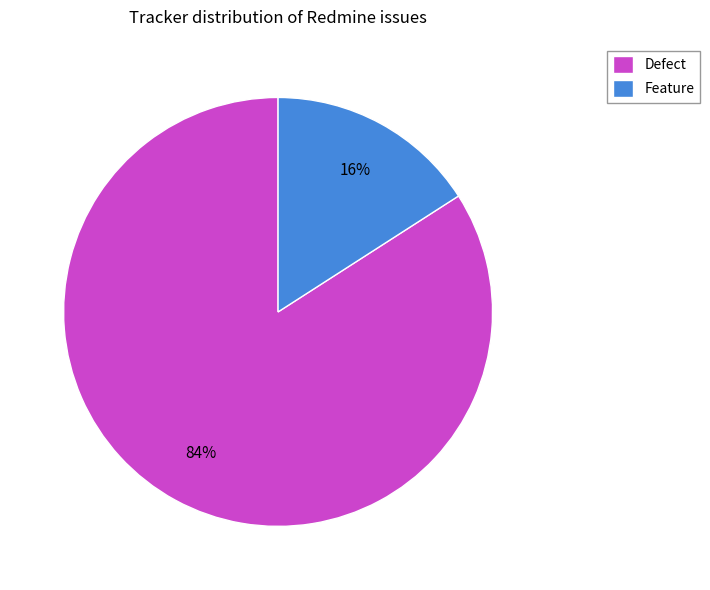

Is there any slice that represents more than half of the pie?

Yes